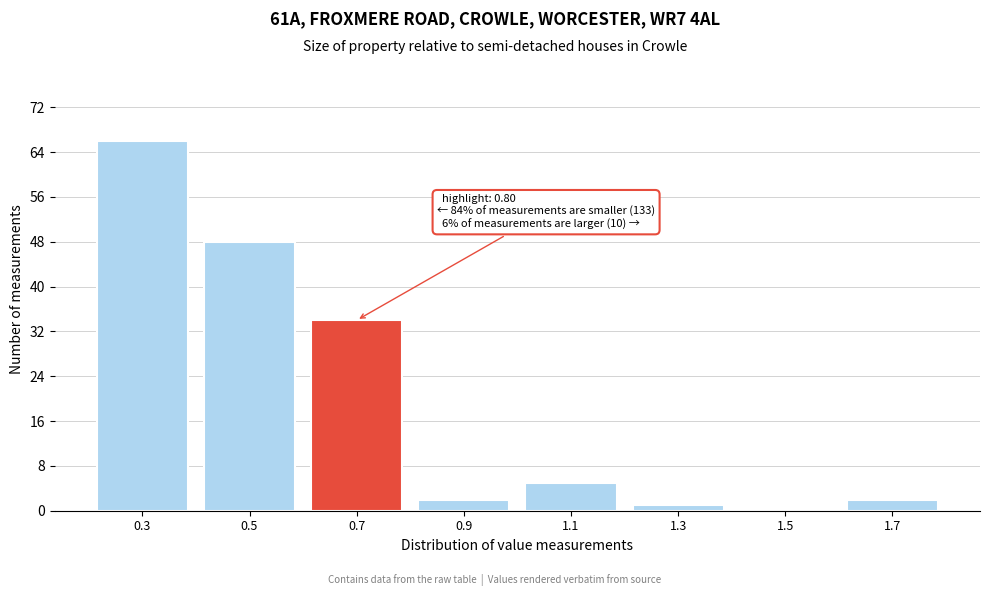

Reading right to left, what are all the values shown in this chart?

1.7=2	1.5=0	1.3=1	1.1=5	0.9=2	0.7=34	0.5=48	0.3=66